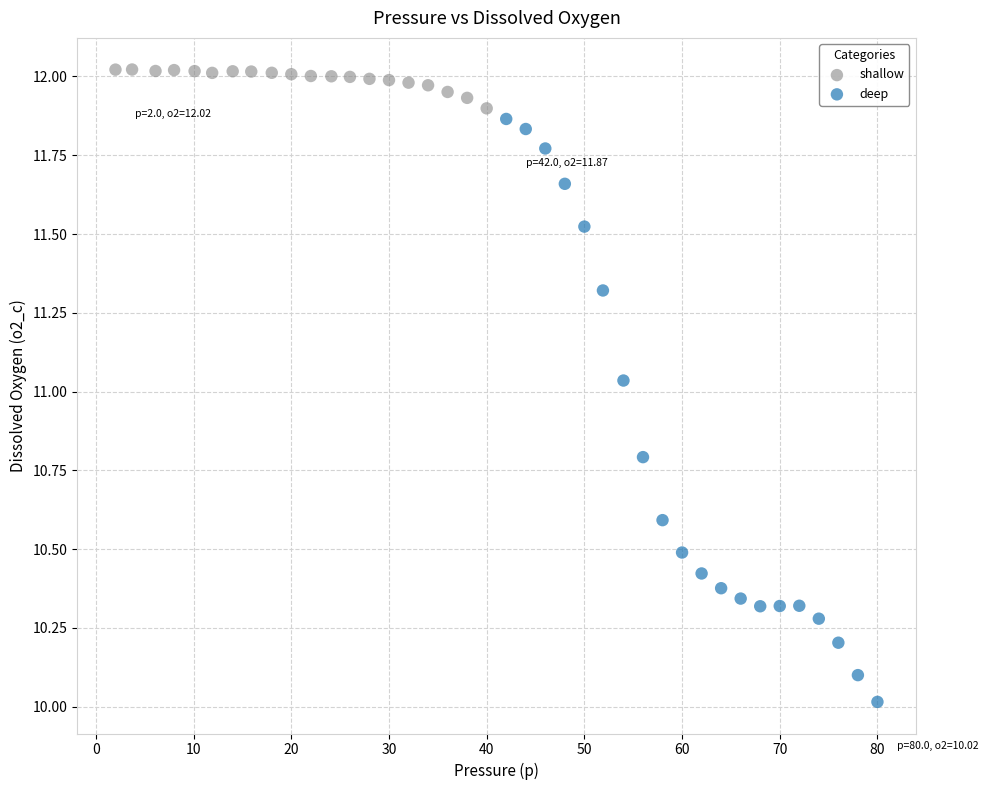

Which series reaches the maximum Y coordinate?

shallow